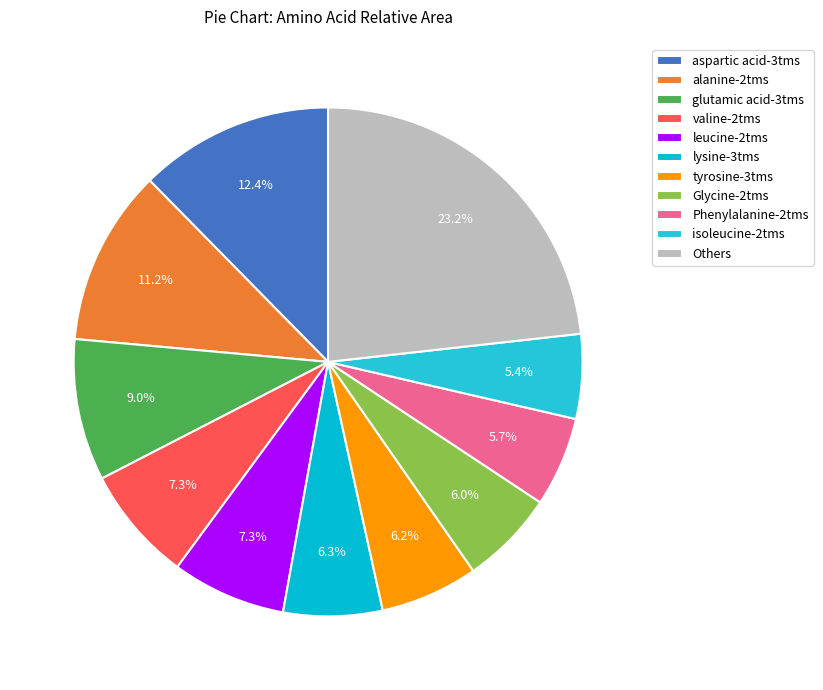

To the nearest percent, what is the average slice percentage?

9%